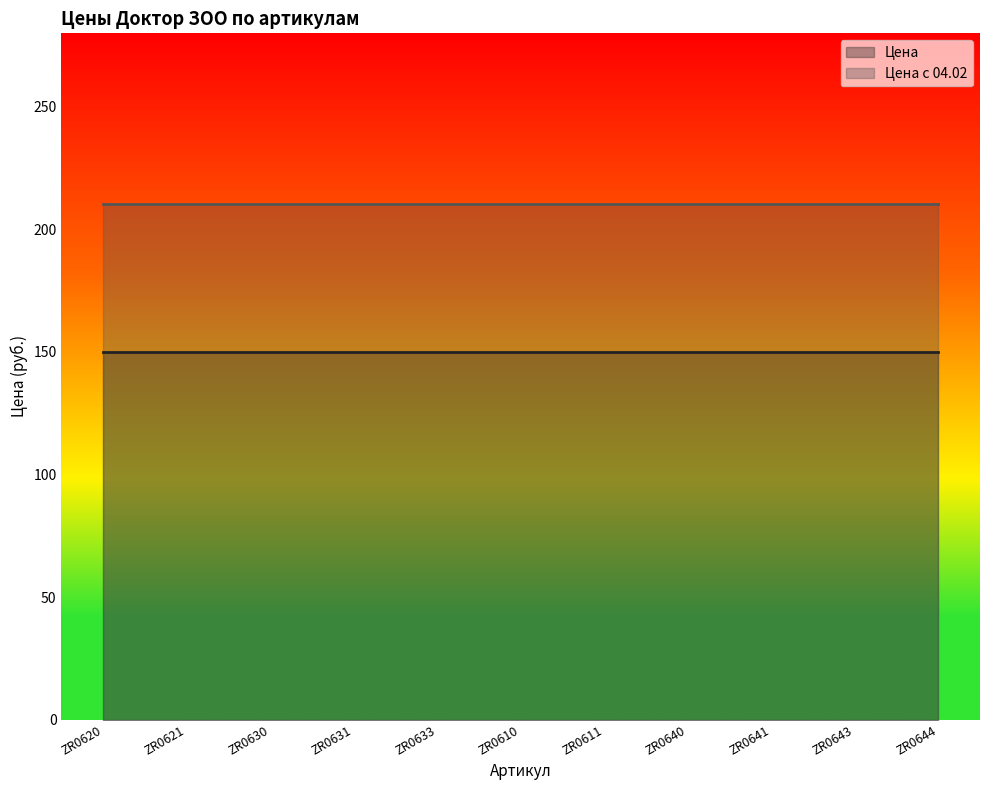

Reading left to right, transcribe all the data shown in this chart.

Цена: ZR0620=150.1	ZR0621=150.1	ZR0630=150.1	ZR0631=150.1	ZR0633=150.1	ZR0610=150.1	ZR0611=150.1	ZR0640=150.1	ZR0641=150.1	ZR0643=150.1	ZR0644=150.1
Цена с 04.02: ZR0620=210.2	ZR0621=210.2	ZR0630=210.2	ZR0631=210.2	ZR0633=210.2	ZR0610=210.2	ZR0611=210.2	ZR0640=210.2	ZR0641=210.2	ZR0643=210.2	ZR0644=210.2